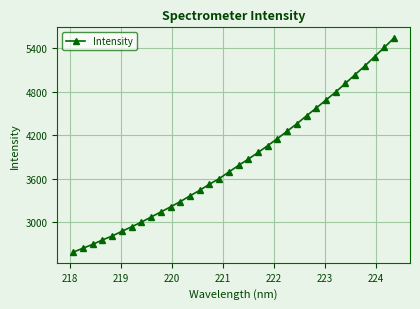

What is the value of the 9th point from the left?

3068.8